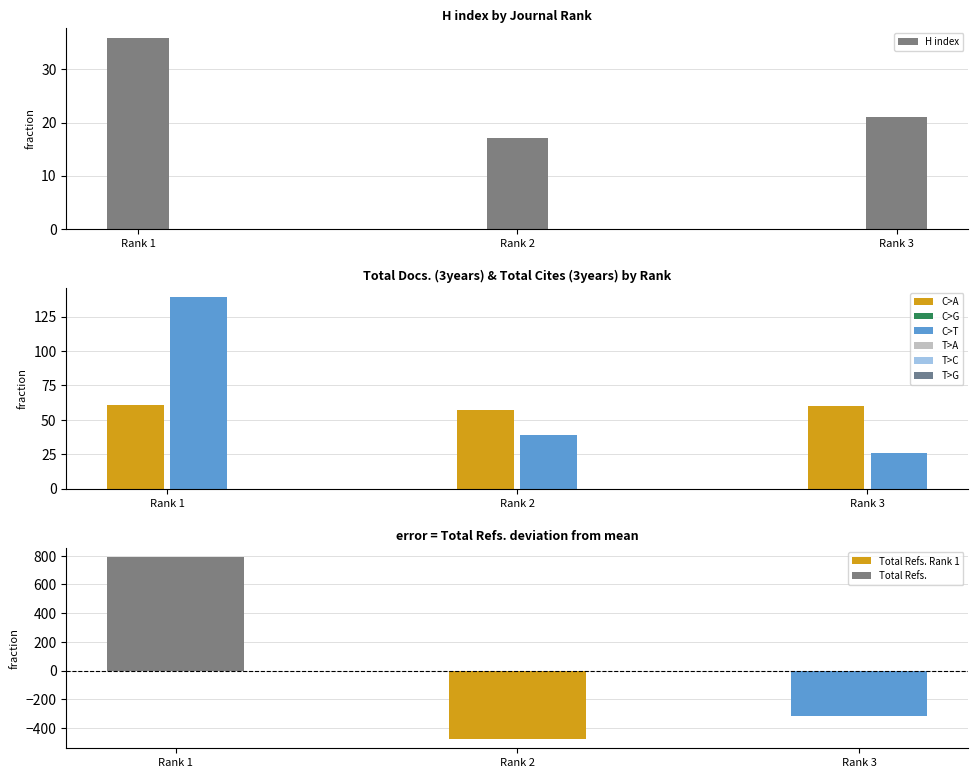

List the series in order of their peak value, lowest first.

H index, Total Docs. (3years), Total Cites (3years)